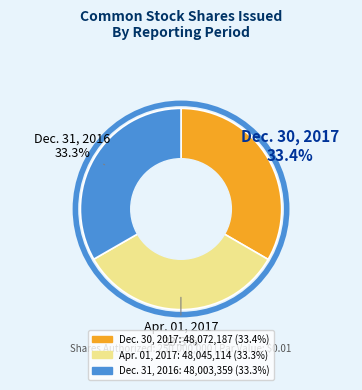

Count the number of slices in the pie.

3